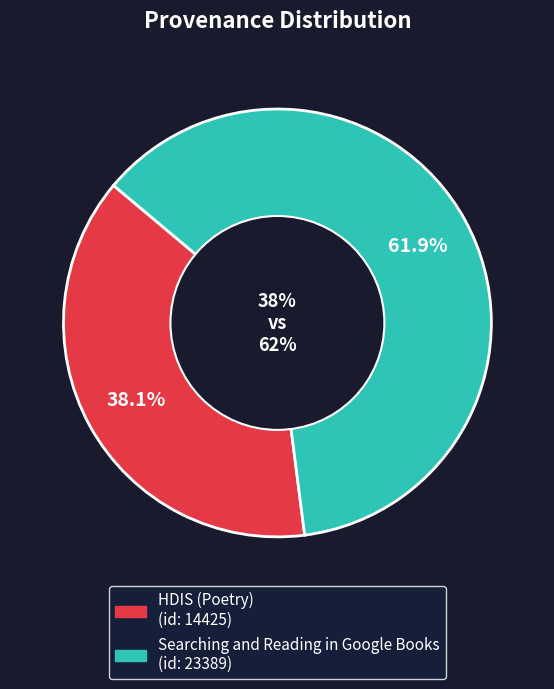

Which category has the biggest portion of the pie?

Searching and Reading in Google Books